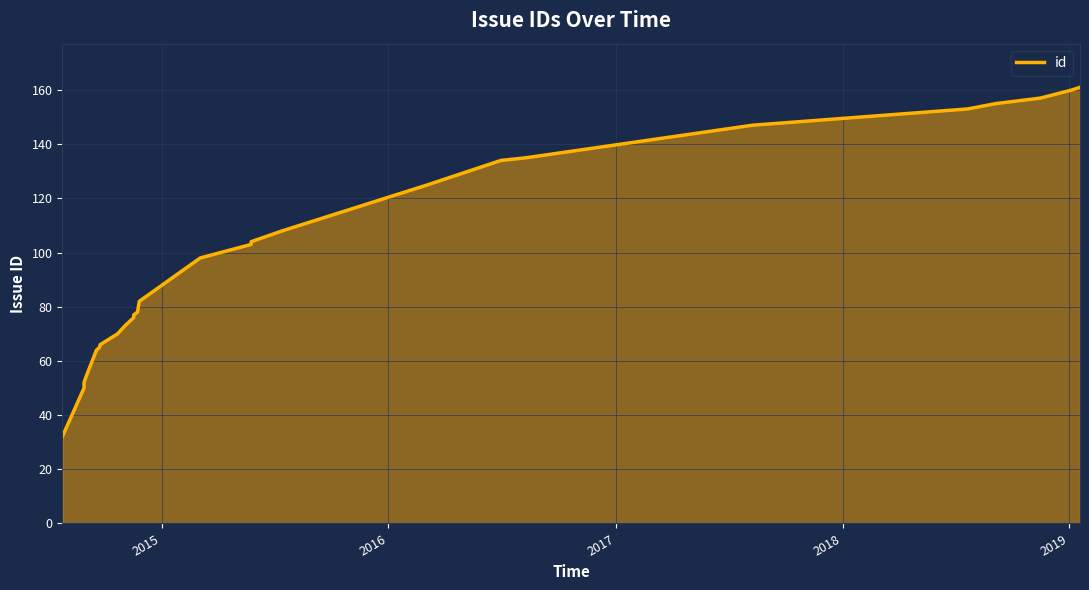

How many values are below 82?

13